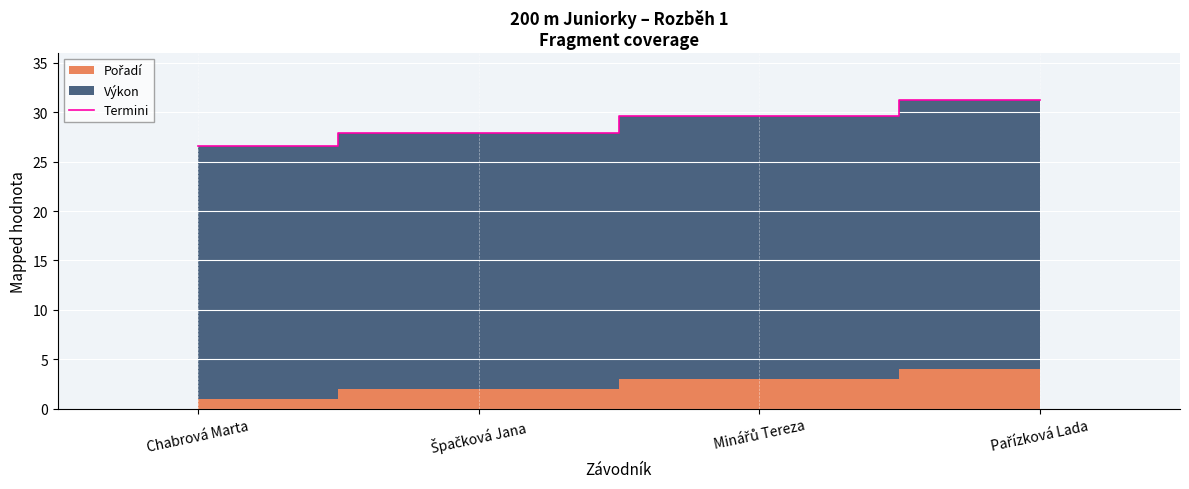

Where is the data nearest to the value 28?

Špačková Jana